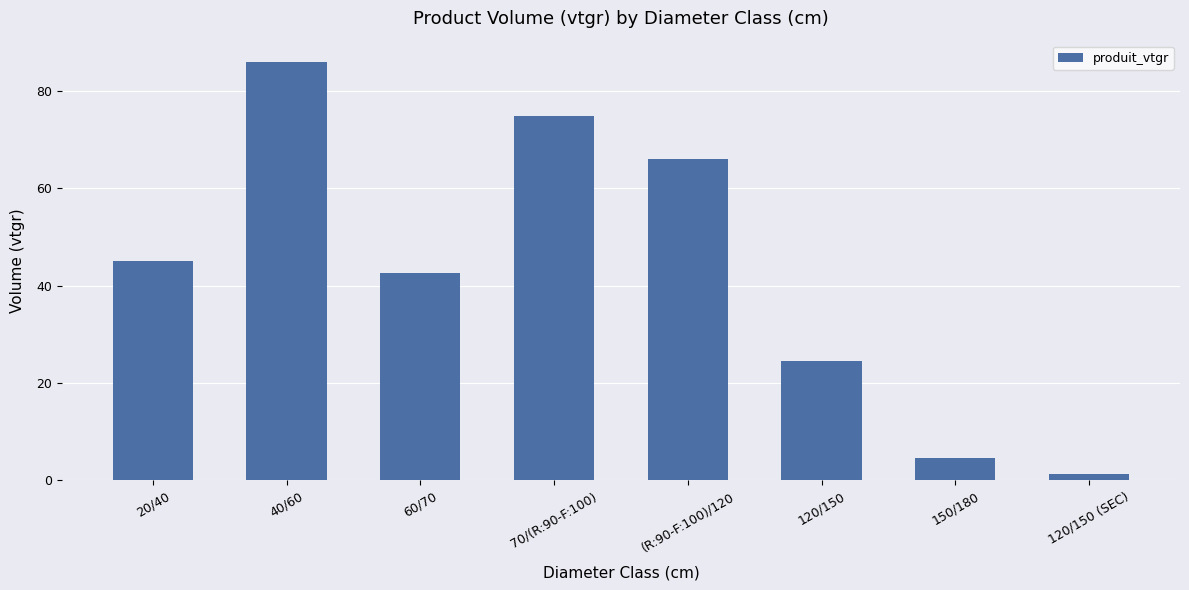

Which label corresponds to the largest value in the chart?

40/60